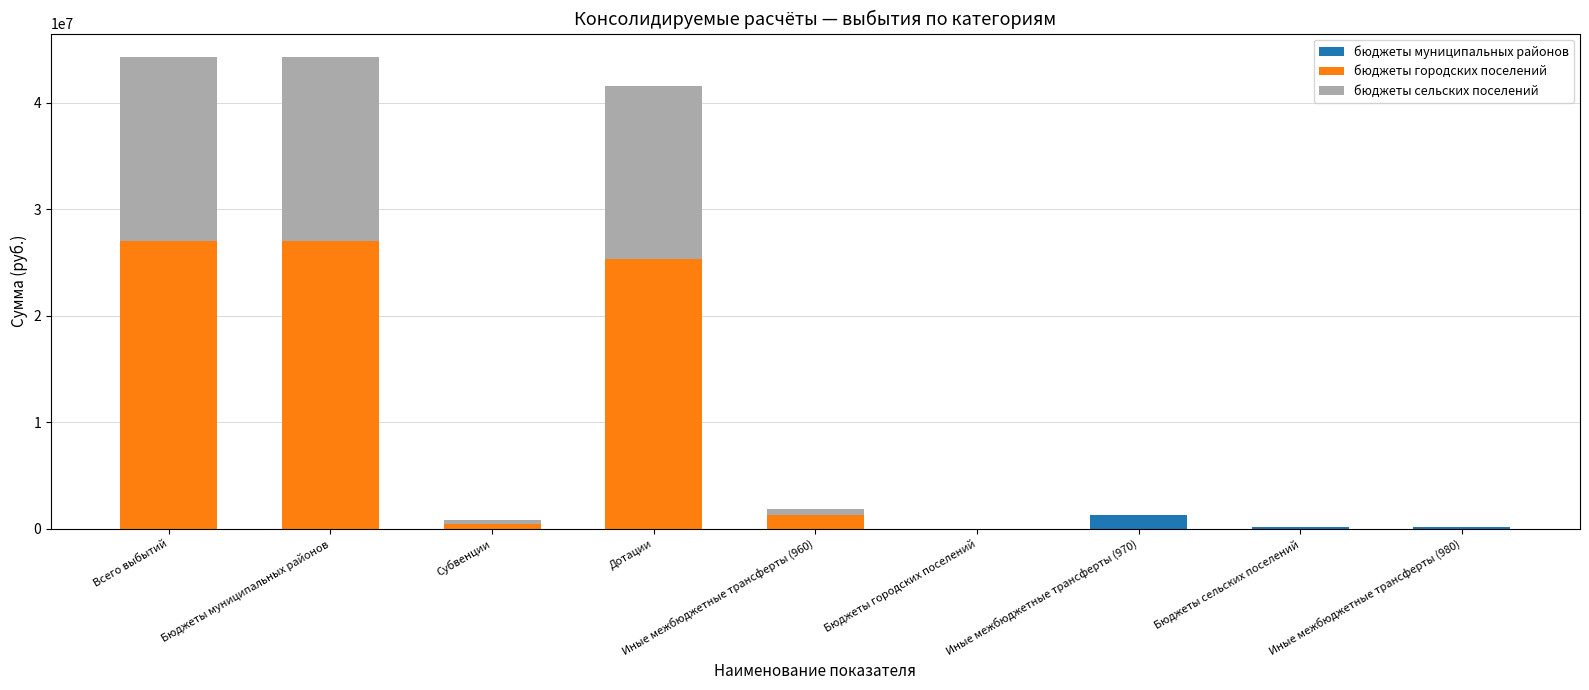

What is the total value across all series at Иные межбюджетные трансферты (970)?

1335143.6